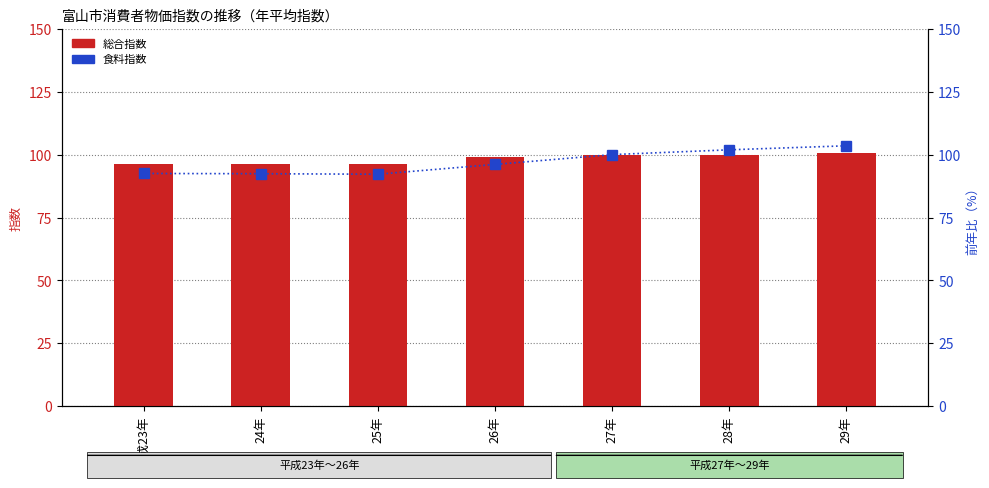

True or false: 食料指数 has a value of 92.2 at 25年.

True